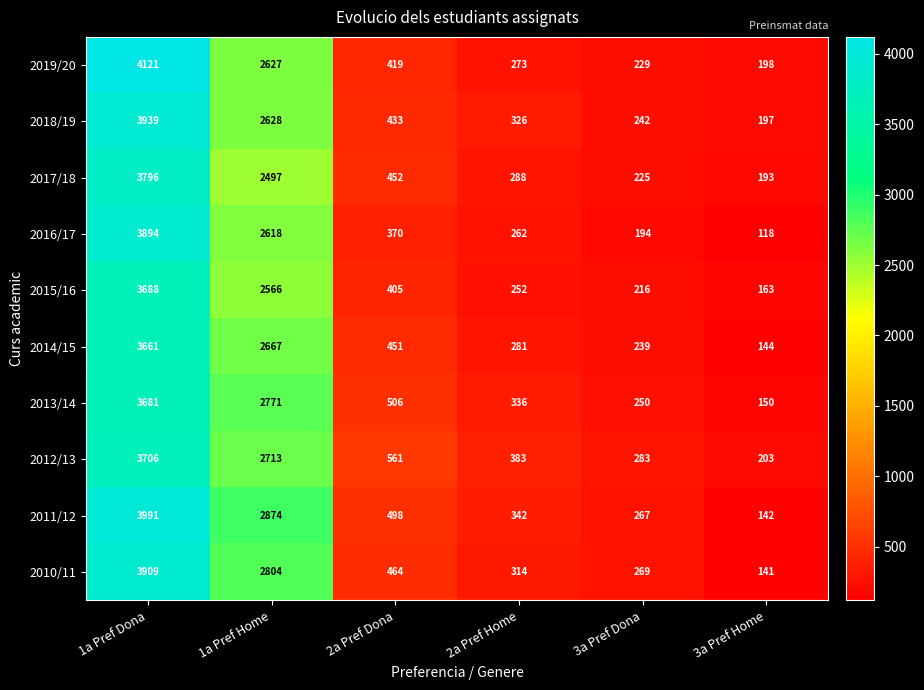

At which label does 2012/13 first exceed 561?

1a Pref Dona